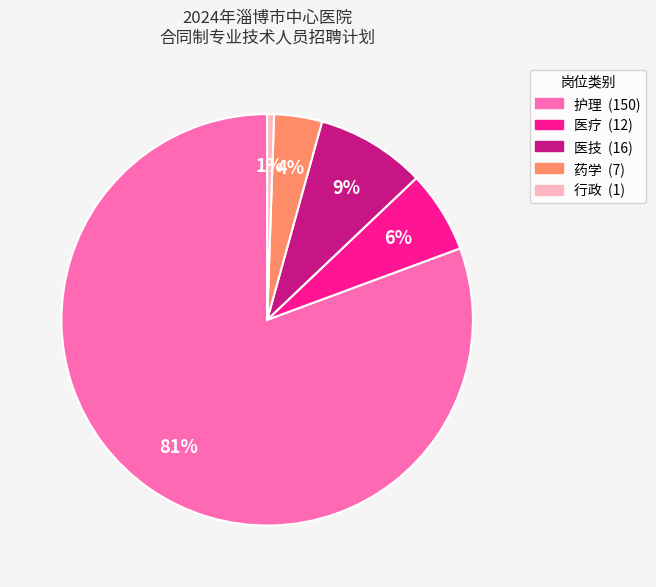

To the nearest percent, what is the average slice percentage?

20%